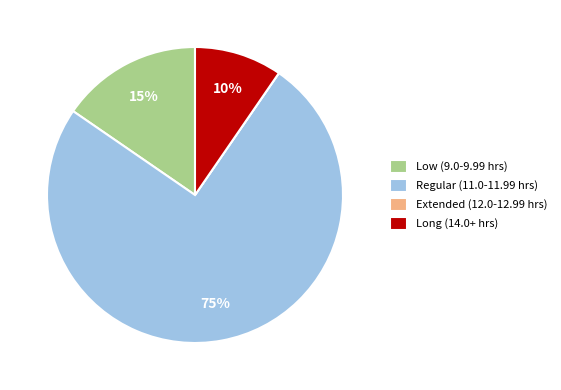

To the nearest percent, what is the average slice percentage?

25%